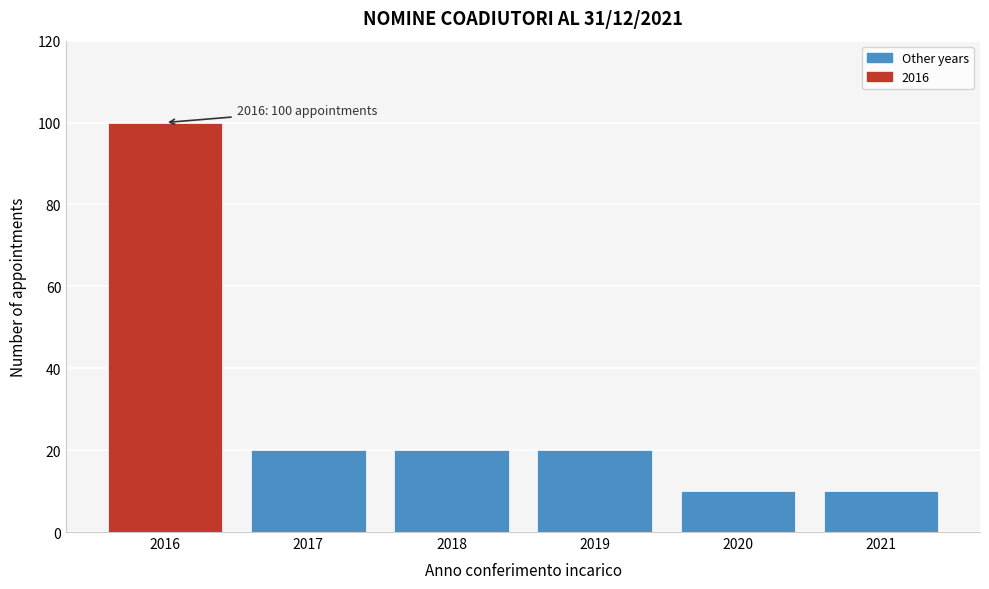

Reading left to right, list all the values displayed in this chart.

2016=100	2017=20	2018=20	2019=20	2020=10	2021=10